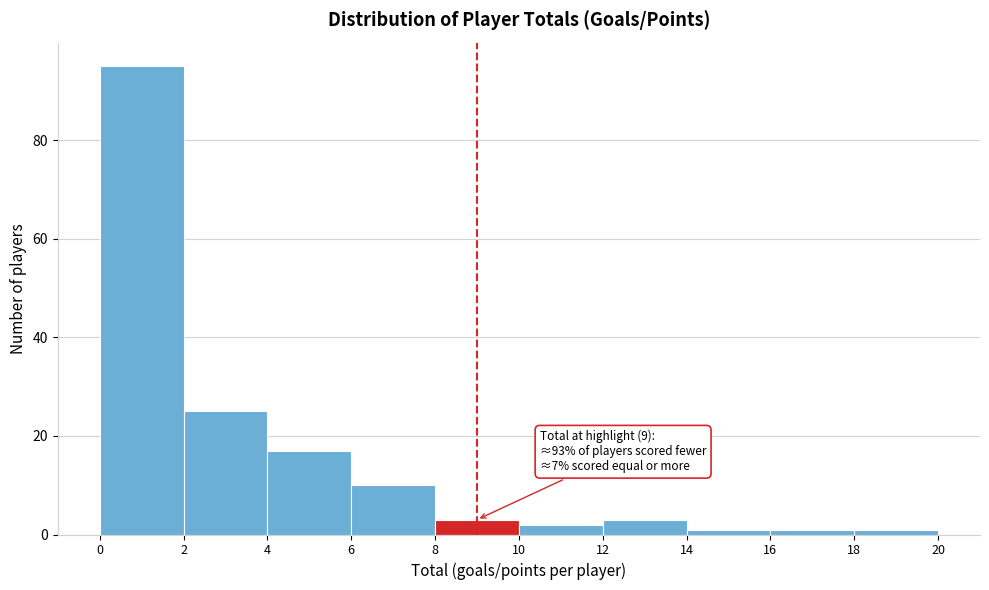

Which range on the x-axis has the tallest bar?

0 to 2